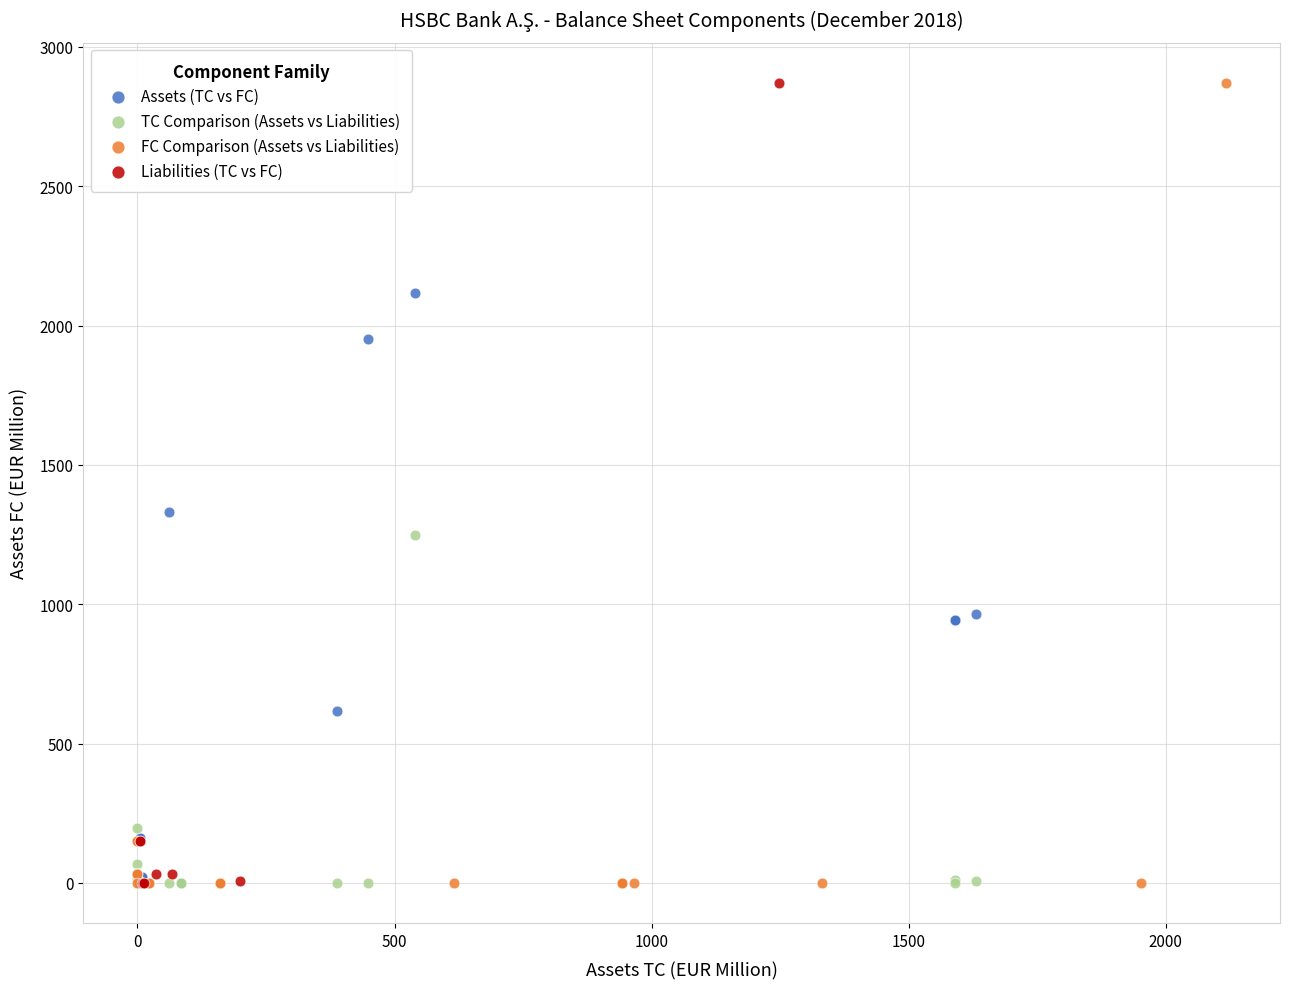

What are all the series names shown in the legend?

Assets (TC vs FC), TC Comparison (Assets vs Liabilities), FC Comparison (Assets vs Liabilities), Liabilities (TC vs FC)